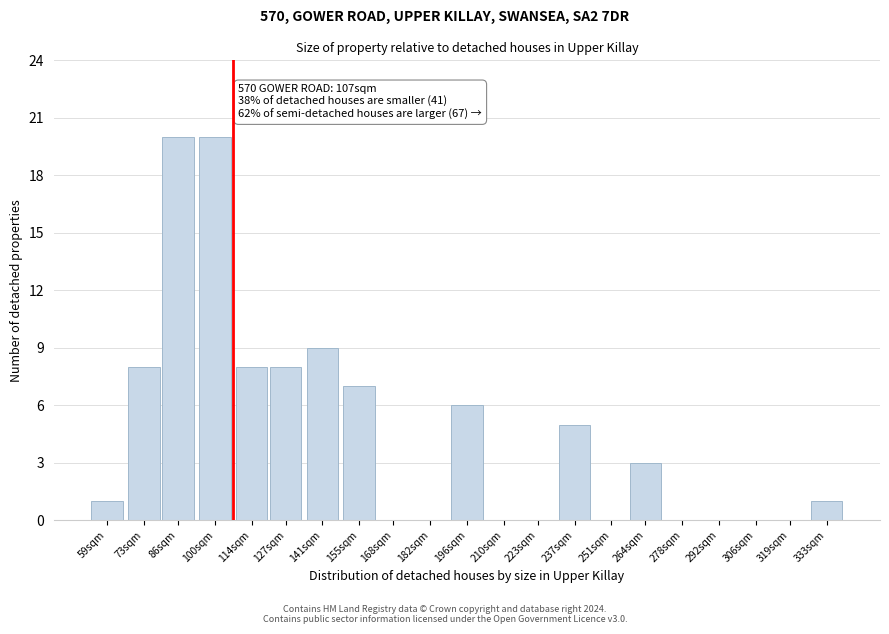

Reading left to right, transcribe all the data shown in this chart.

59sqm=1	73sqm=8	86sqm=20	100sqm=20	114sqm=8	127sqm=8	141sqm=9	155sqm=7	168sqm=0	182sqm=0	196sqm=6	210sqm=0	223sqm=0	237sqm=5	251sqm=0	264sqm=3	278sqm=0	292sqm=0	306sqm=0	319sqm=0	333sqm=1